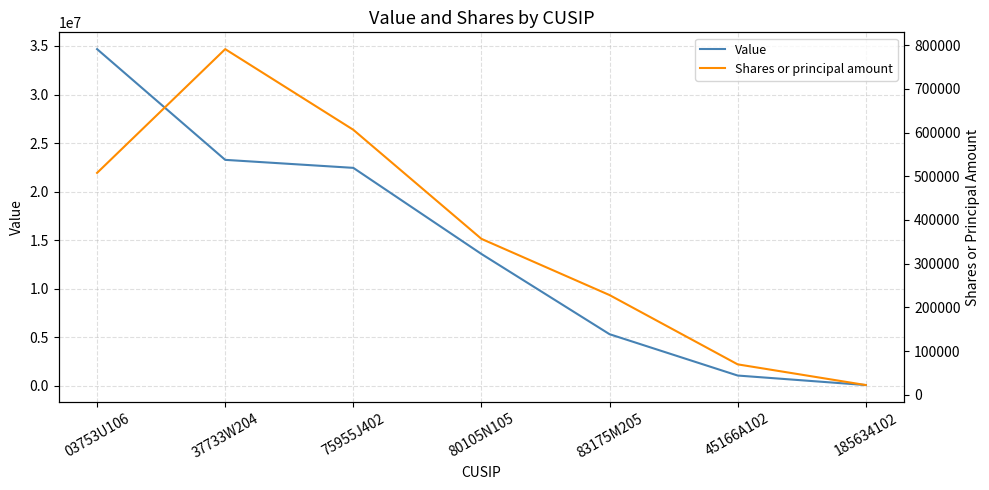

What is the total value across all series at 185634102?

86700